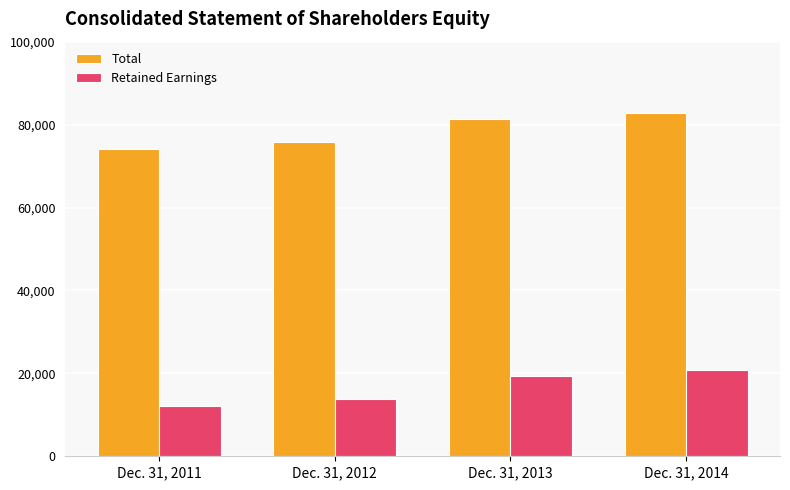

What is the difference between the Total values at Dec. 31, 2011 and Dec. 31, 2014?

8598